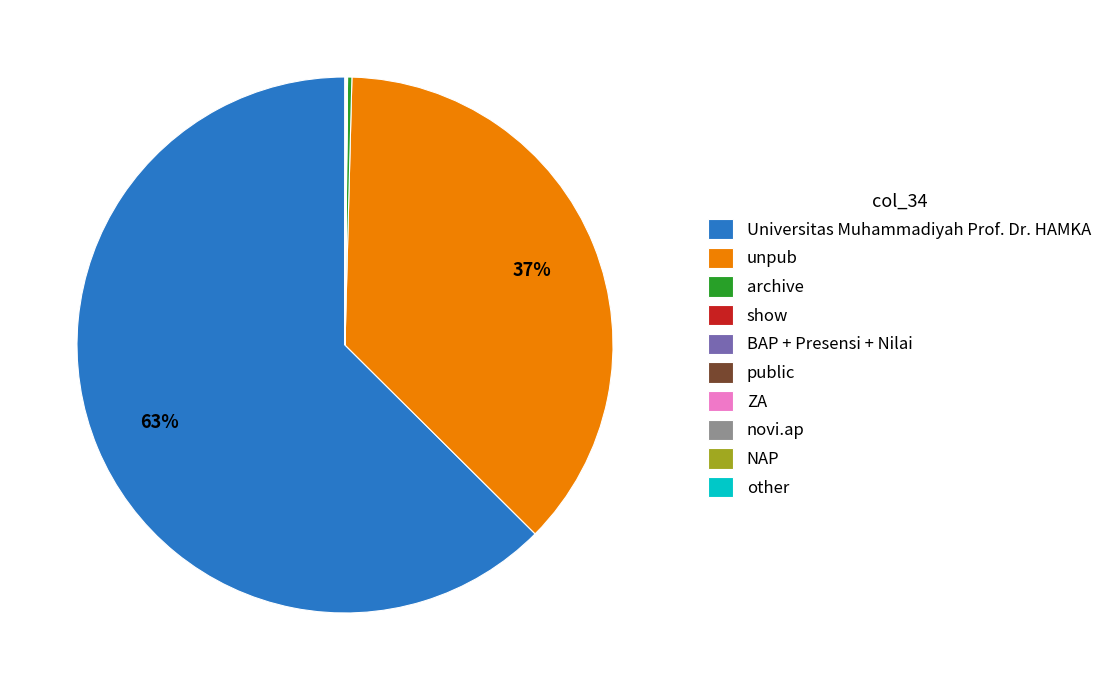

What is the largest slice in the pie chart?

Universitas Muhammadiyah Prof. Dr. HAMKA